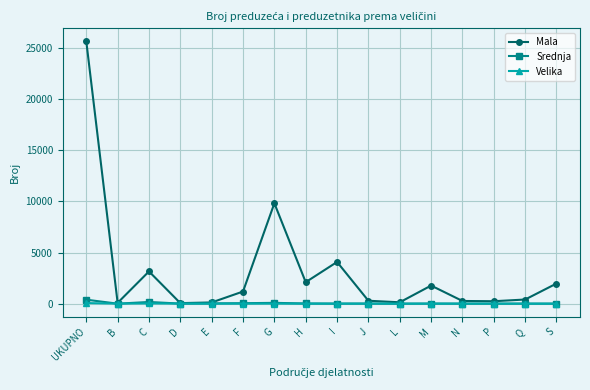

Which series has the largest total across all categories?

Mala